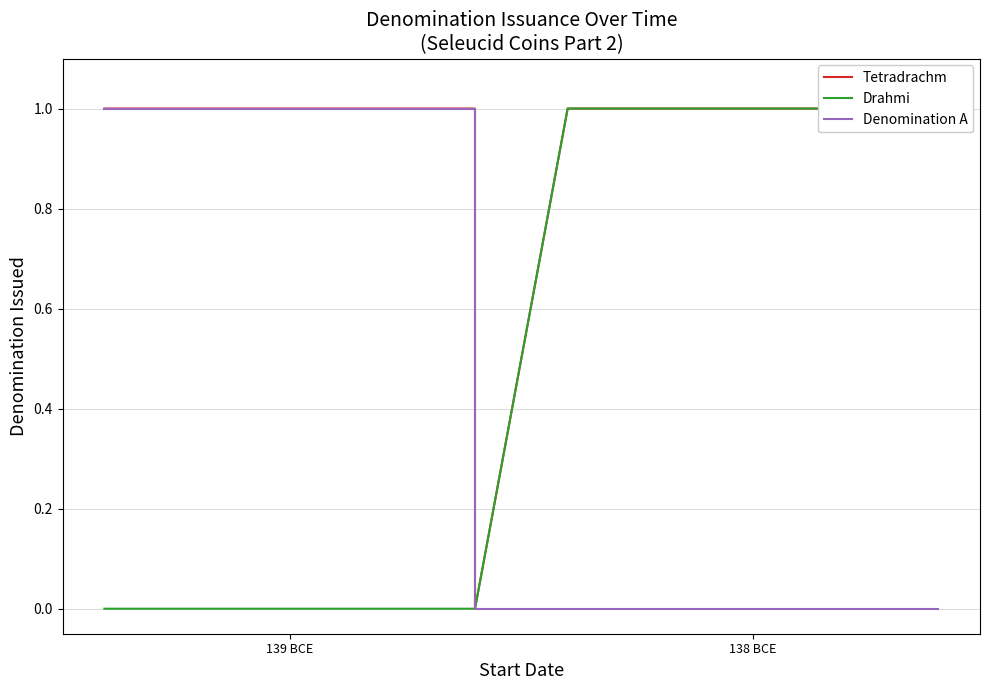

What is the difference between the maximum and second lowest values in the Drahmi series?

1